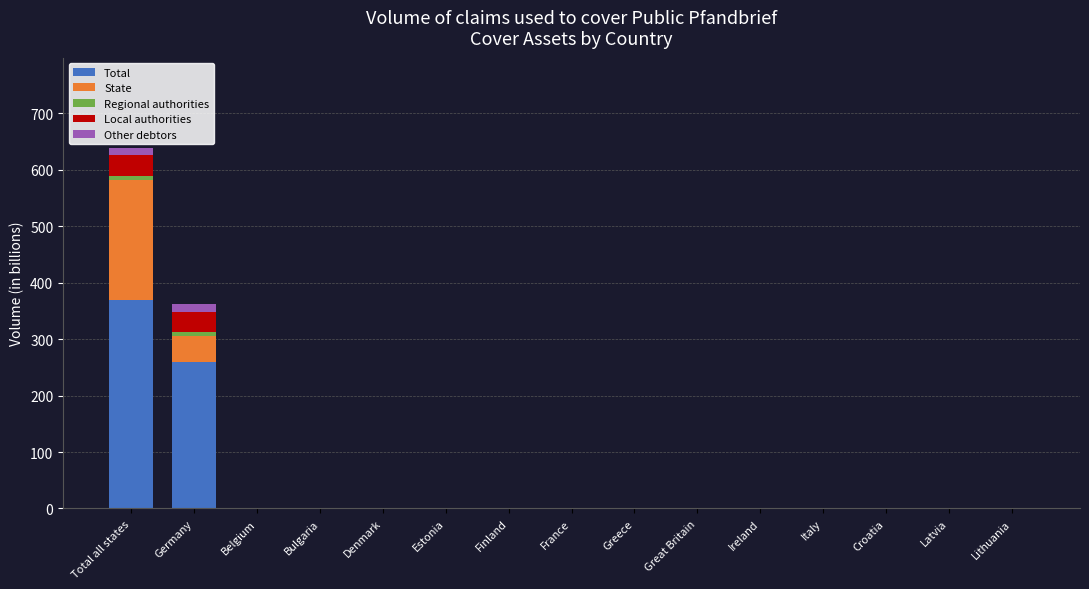

The Total series shows 0.0 at Latvia. True or false?

True